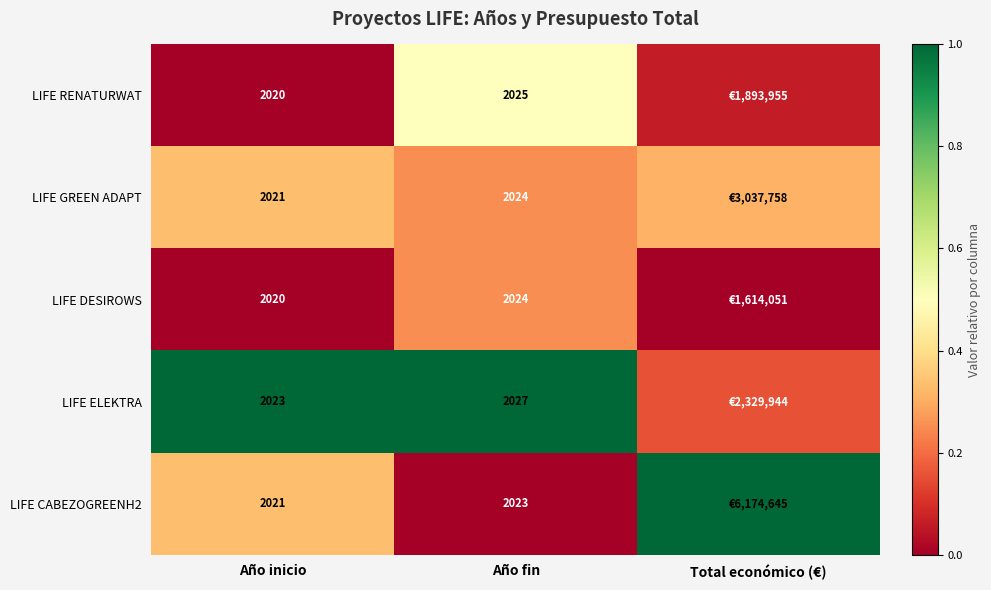

Between Año inicio and Año fin, which series saw the biggest shift?

LIFE RENATURWAT